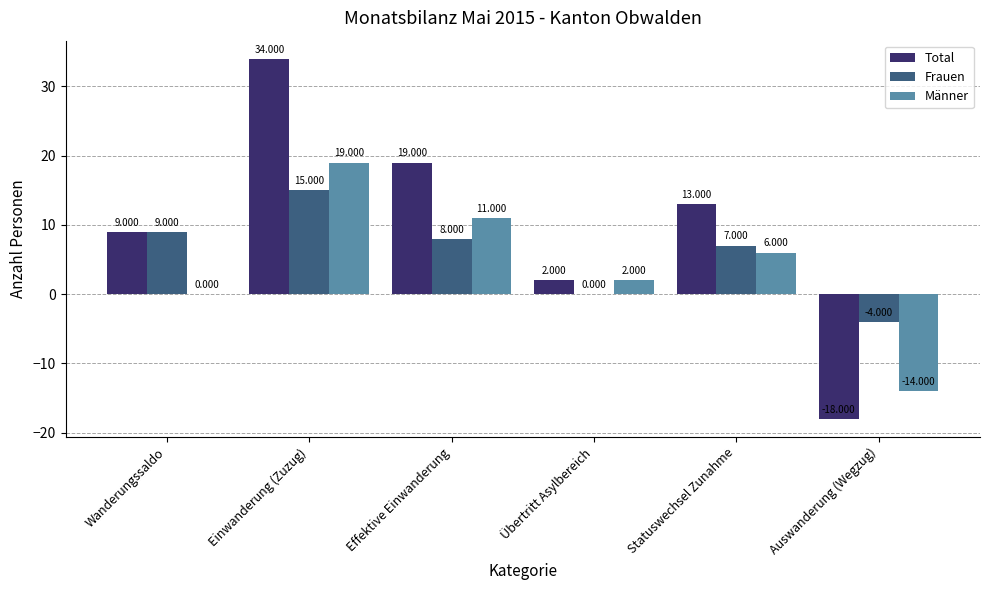

Reading right to left, transcribe all the data shown in this chart.

Total: -18	13	2	19	34	9
Frauen: -4	7	0	8	15	9
Männer: -14	6	2	11	19	0